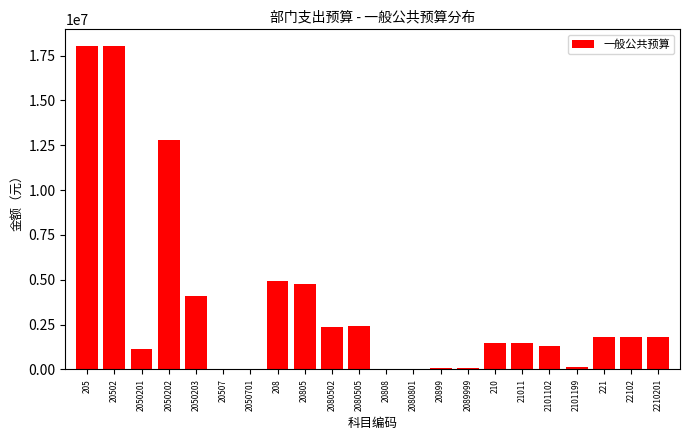

Is it true that the value at 2101102 is 623043.8?

False